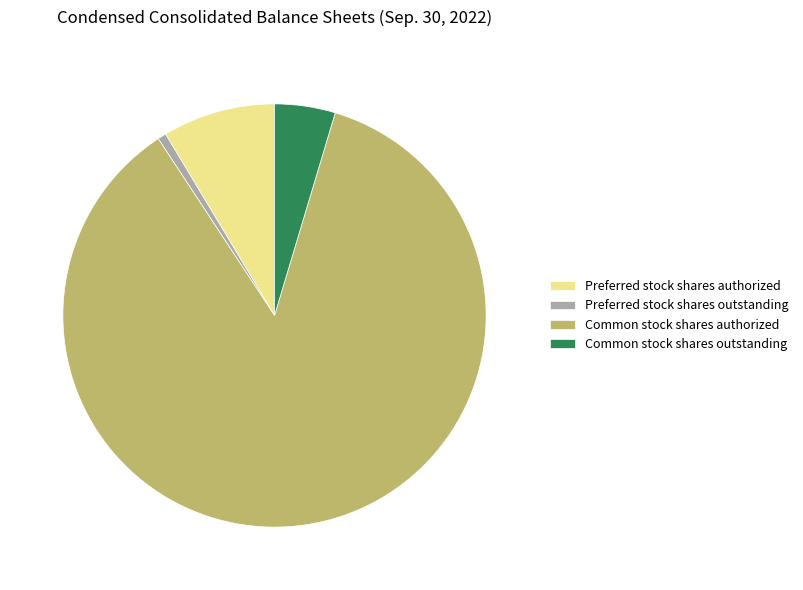

Which category has the smallest portion of the pie?

Preferred stock shares outstanding